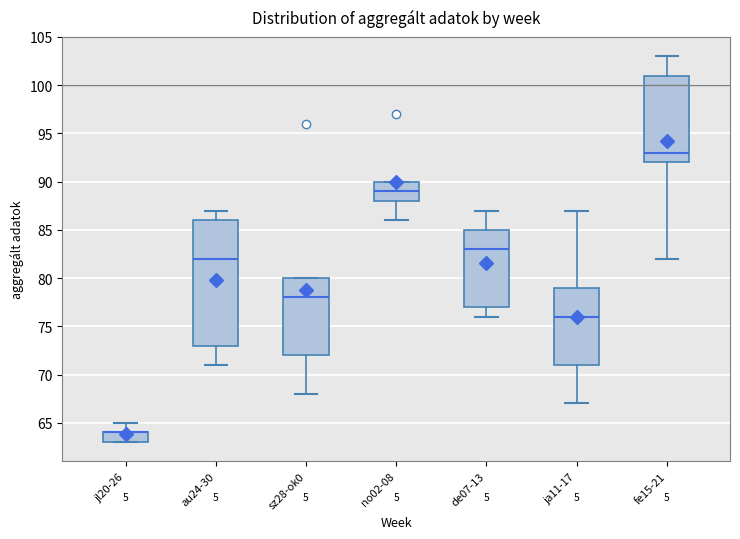

Reading left to right, read every box against the y-axis: the position of its median line, the range the box covers, and the ends of its whiskers. The values are not printed on the chart, so give them approximately, as read against the axis.

jl20-26: median 64 (drawn on the box's upper edge), box 63 to 64, whiskers 63 to 65
au24-30: median 82, box 73 to 86, whiskers 71 to 87
sz28-ok0: median 78, box 72 to 80, whiskers 68 to 80
no02-08: median 89, box 88 to 90, whiskers 86 to 90
de07-13: median 83, box 77 to 85, whiskers 76 to 87
ja11-17: median 76, box 71 to 79, whiskers 67 to 87
fe15-21: median 93, box 92 to 101, whiskers 82 to 103